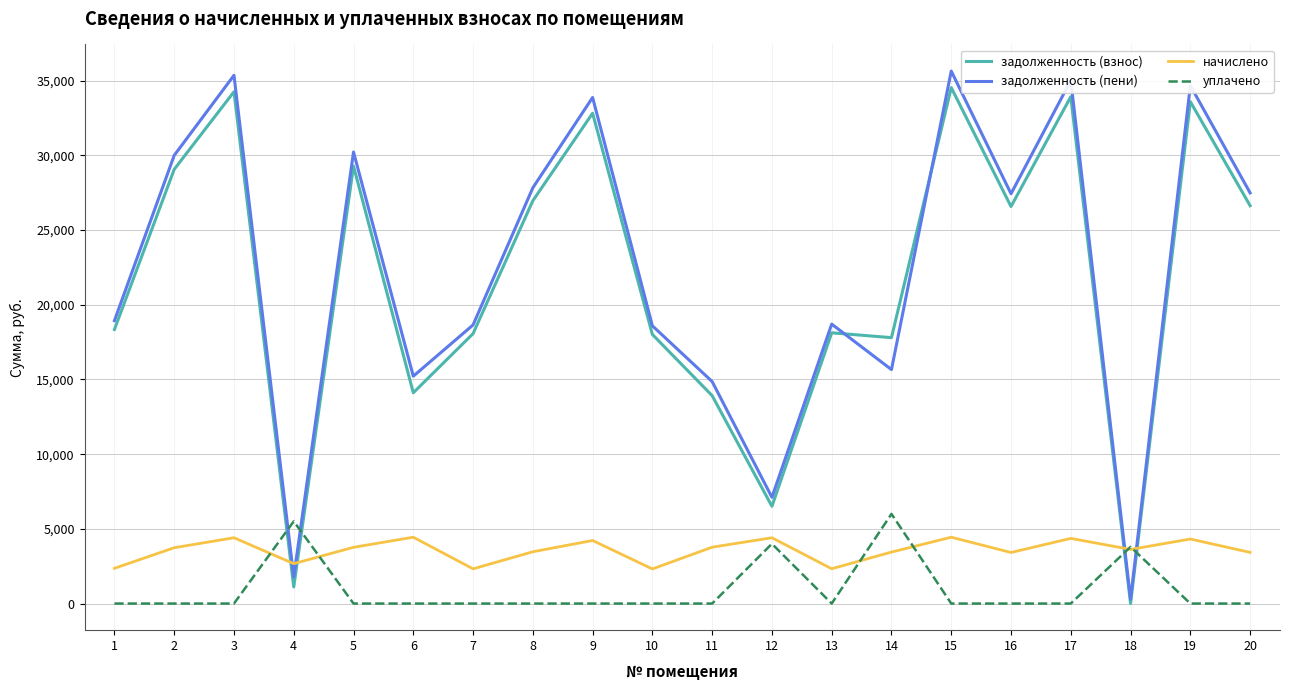

At which label does задолженность (пени) first exceed 27434?

2